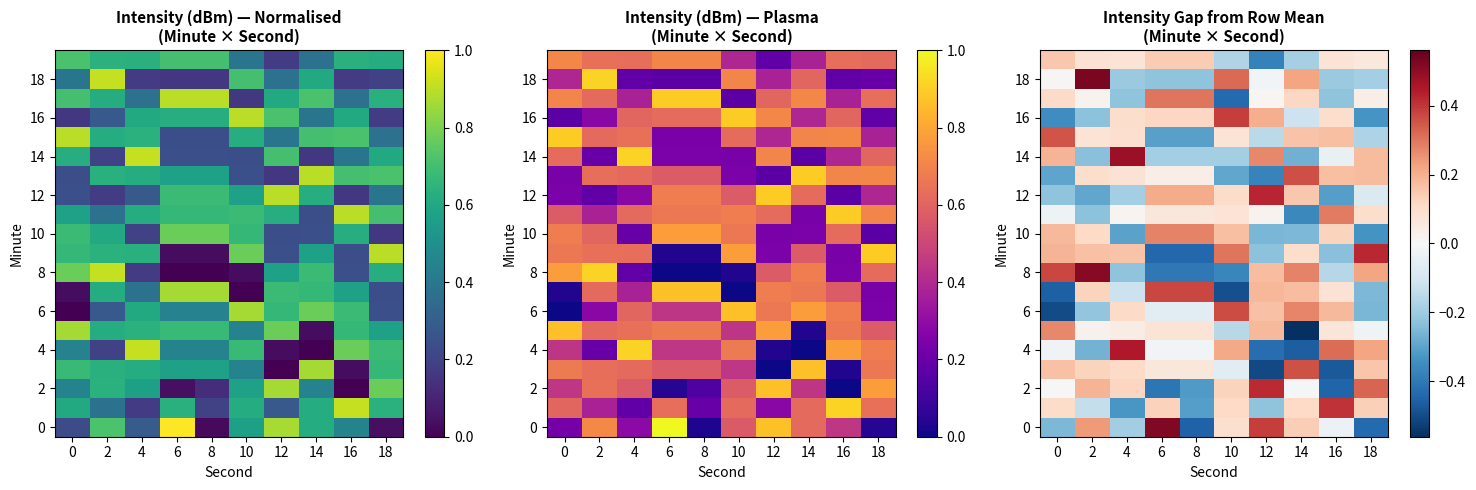

Between 2 and 4, which is larger?

2